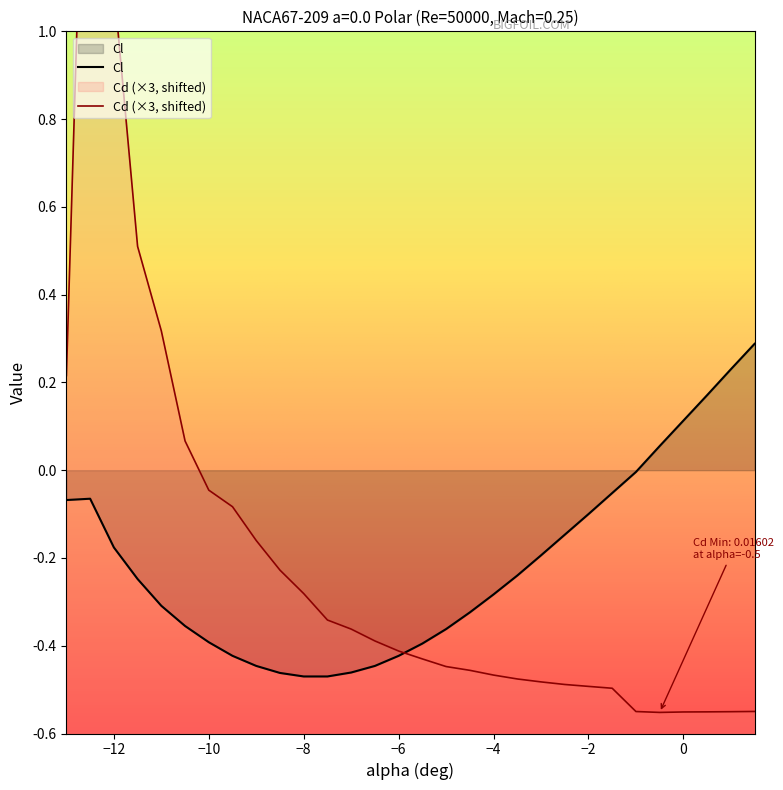

Read the Cd value at -3.

-0.5